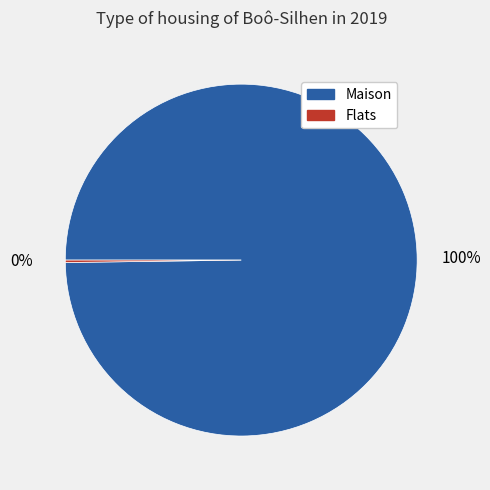

Does any single category account for the majority?

Yes